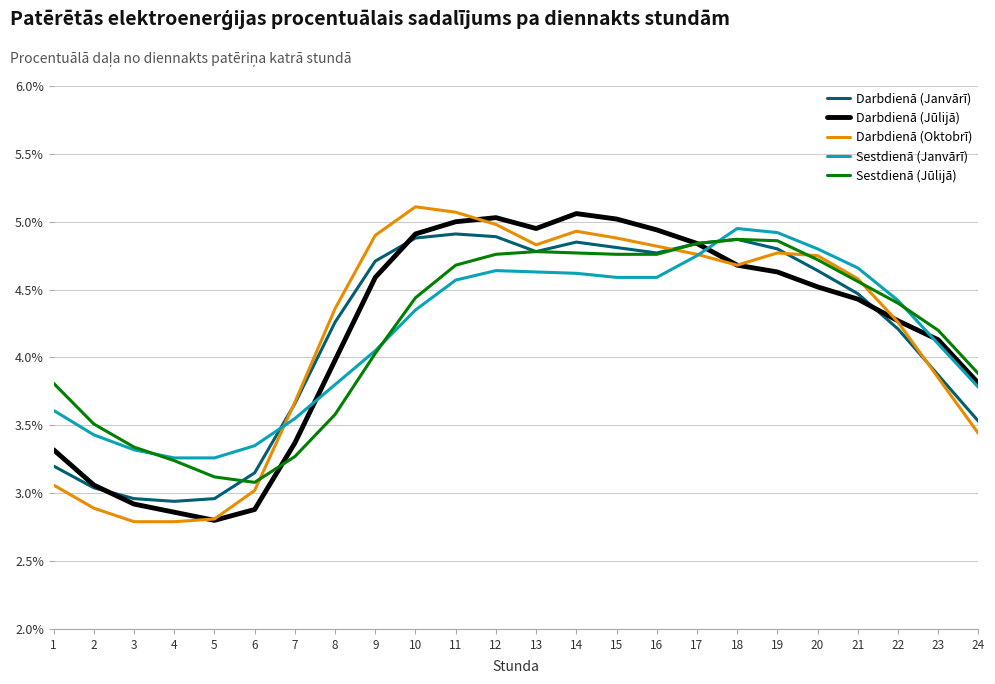

Which category has the highest value in the Darbdienā (Janvārī) series?

11